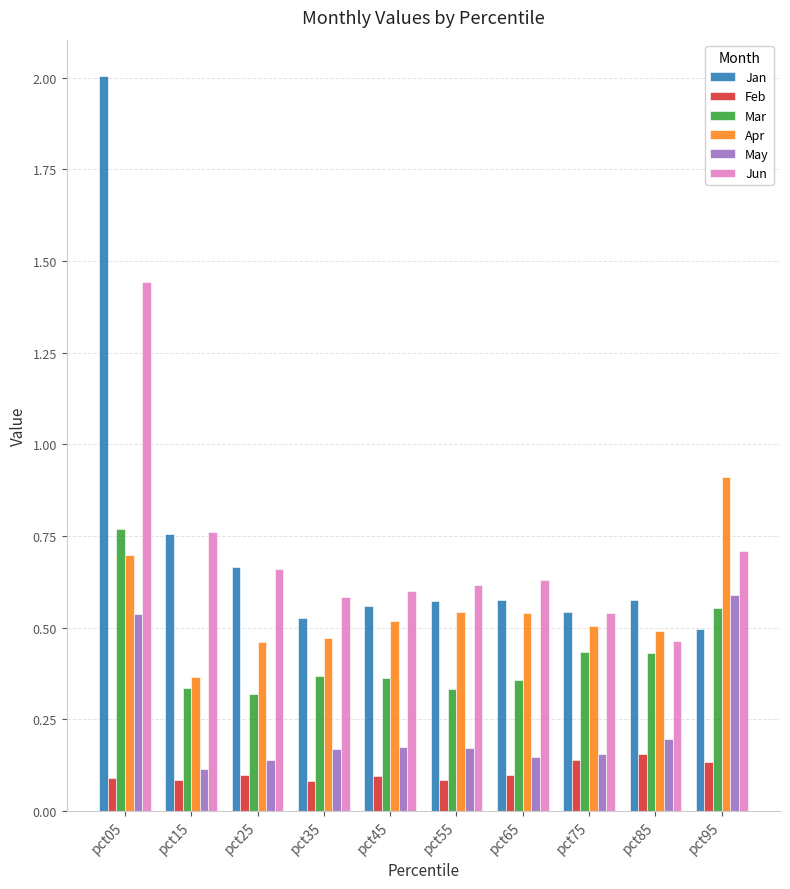

What is the maximum value shown in the chart?

2.0